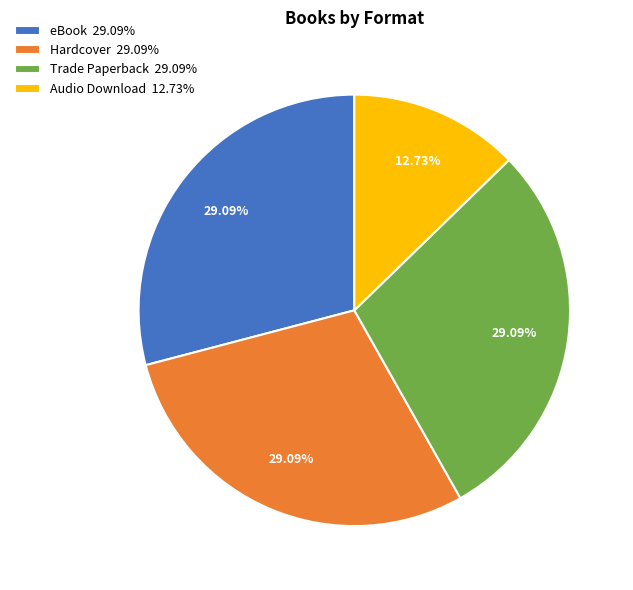

Approximately how many times larger is the value at Audio Download 12.73% compared to Trade Paperback 29.09%?

0.4